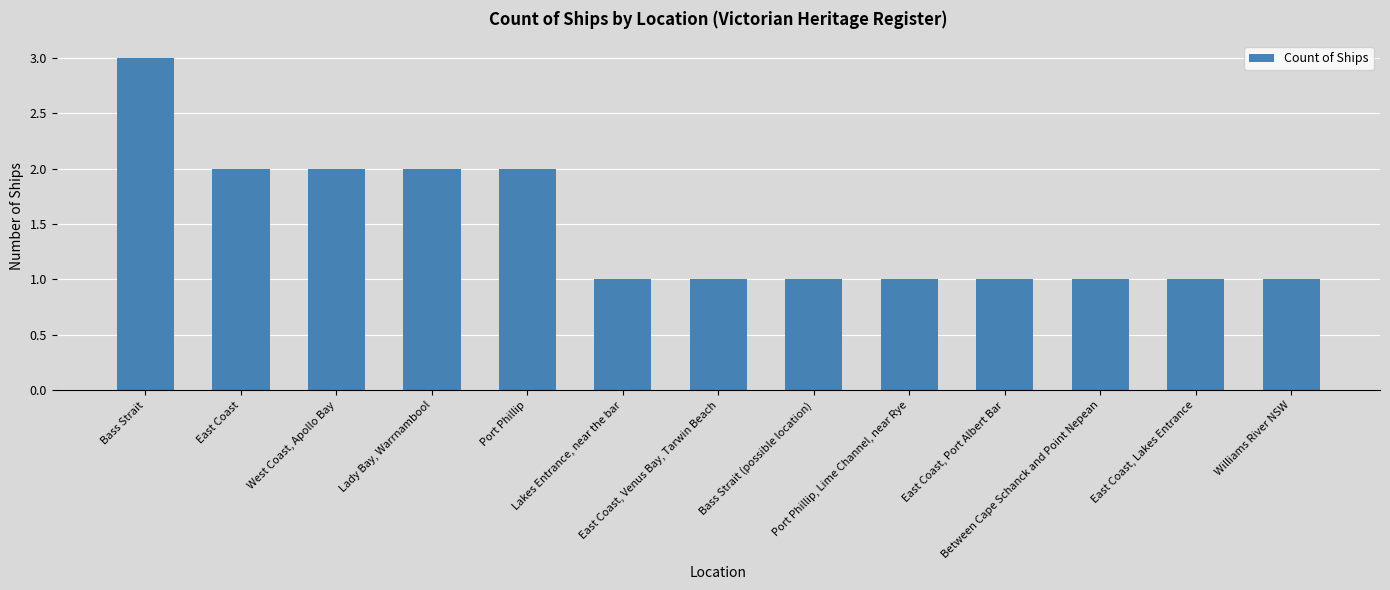

What is the label of the 11th bar from the left?

Between Cape Schanck and Point Nepean